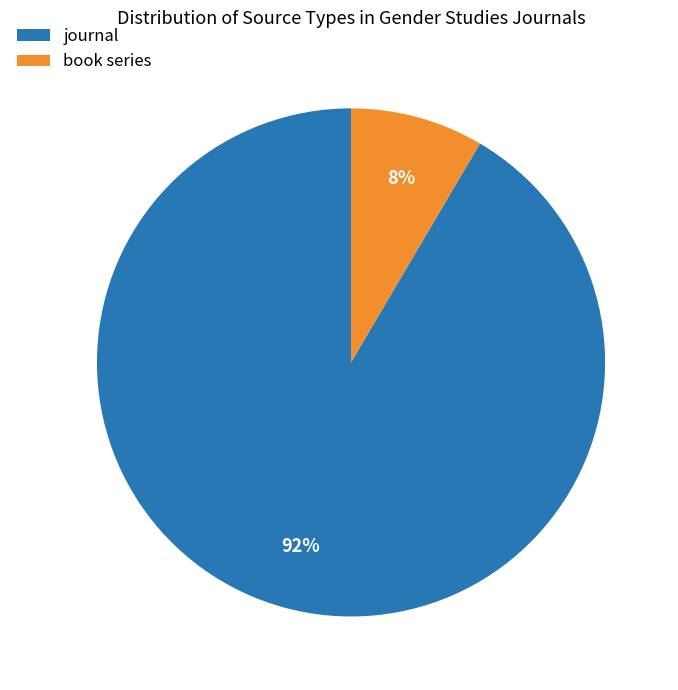

Is the sum of journal and book series greater than half?

Yes